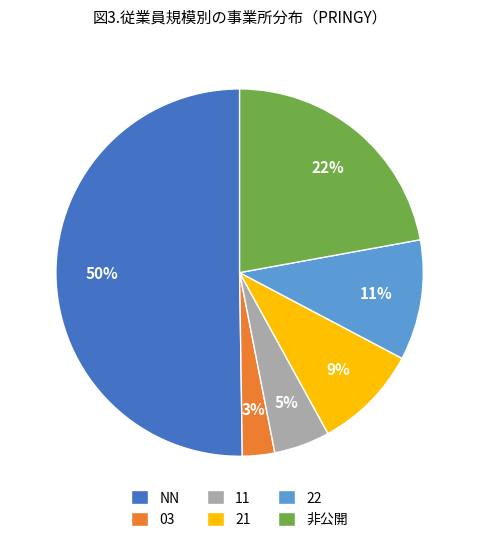

Do 非公開 and 22 together represent more than half of the pie?

No